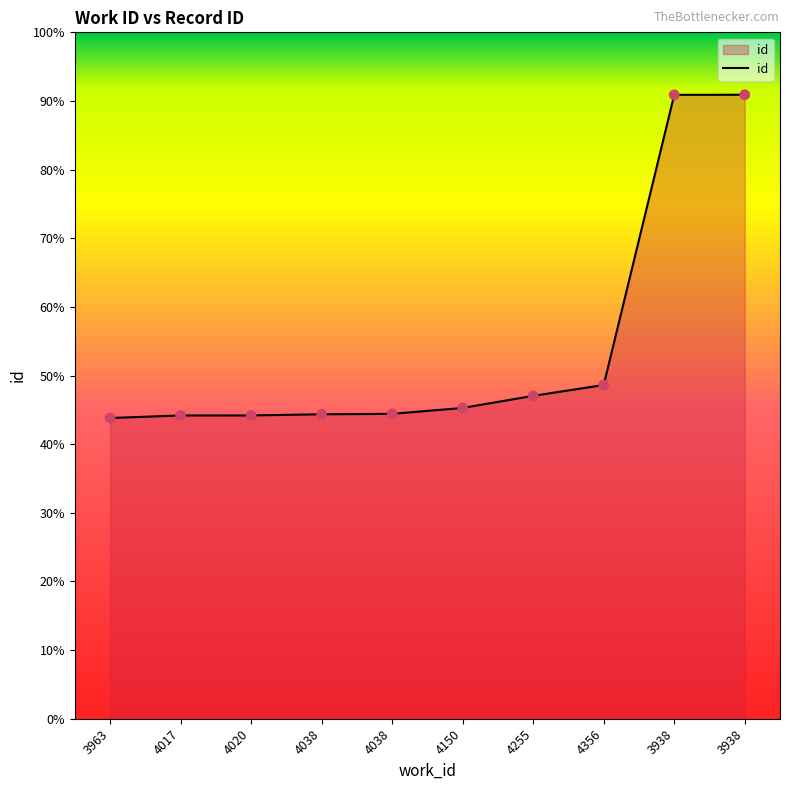

What is the change in value from 4038 to 4038?

+15